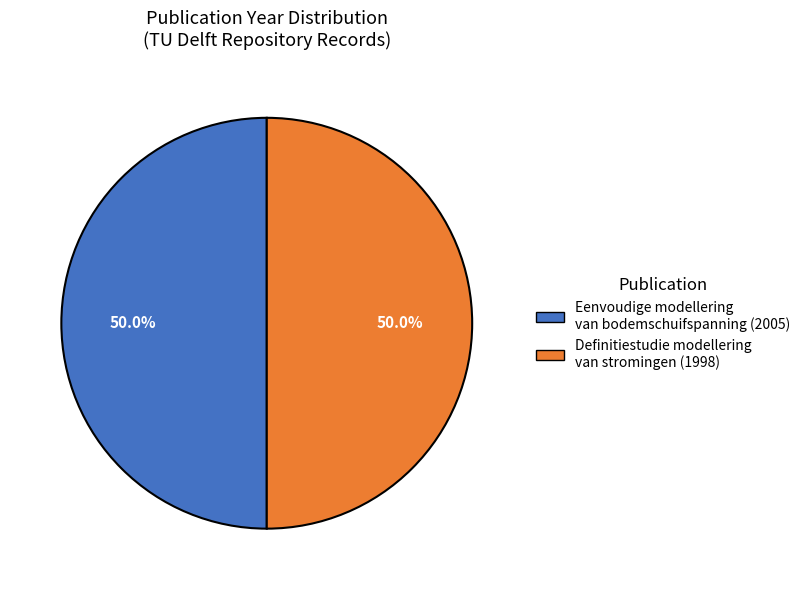

Does any single category account for the majority?

Yes